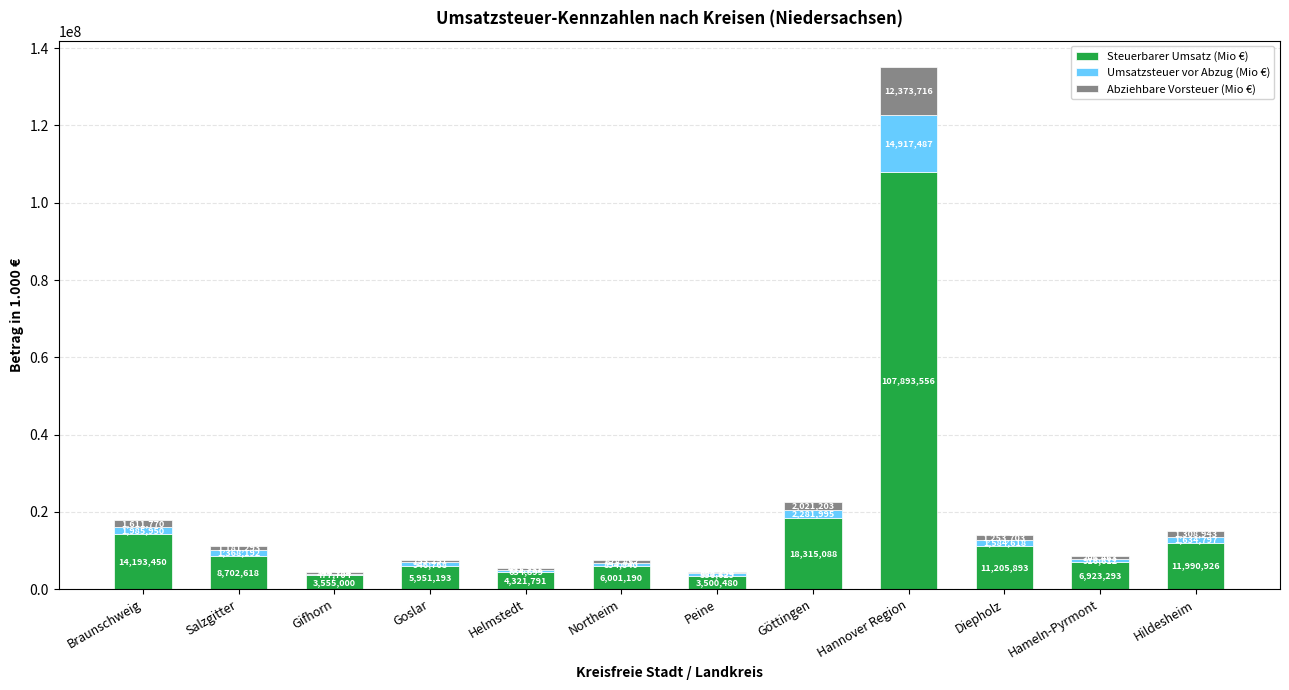

What is the total value across all series at Salzgitter?

11252103